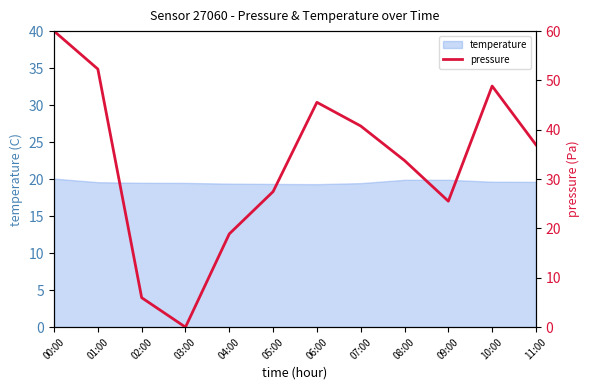

Is it true that the value at 00:00 is 60.0?

True